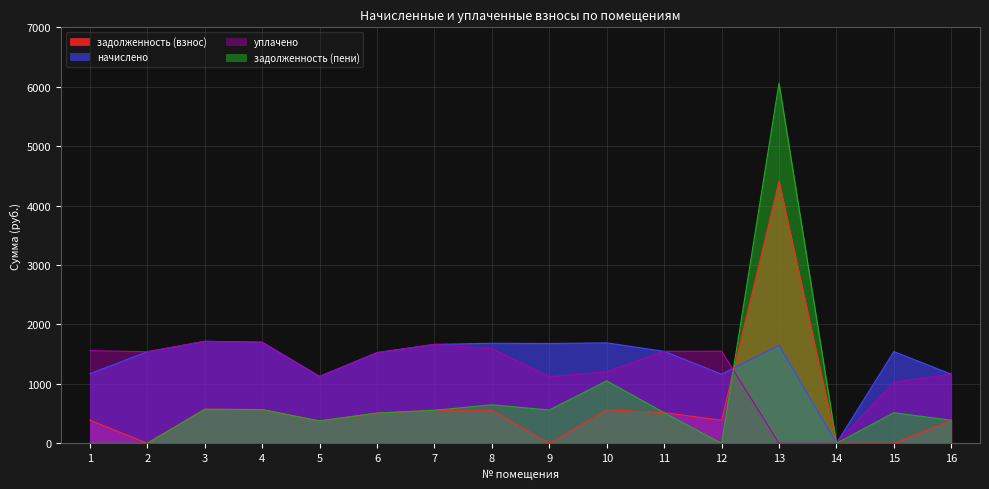

How many values in the уплачено series are below 1539?

8